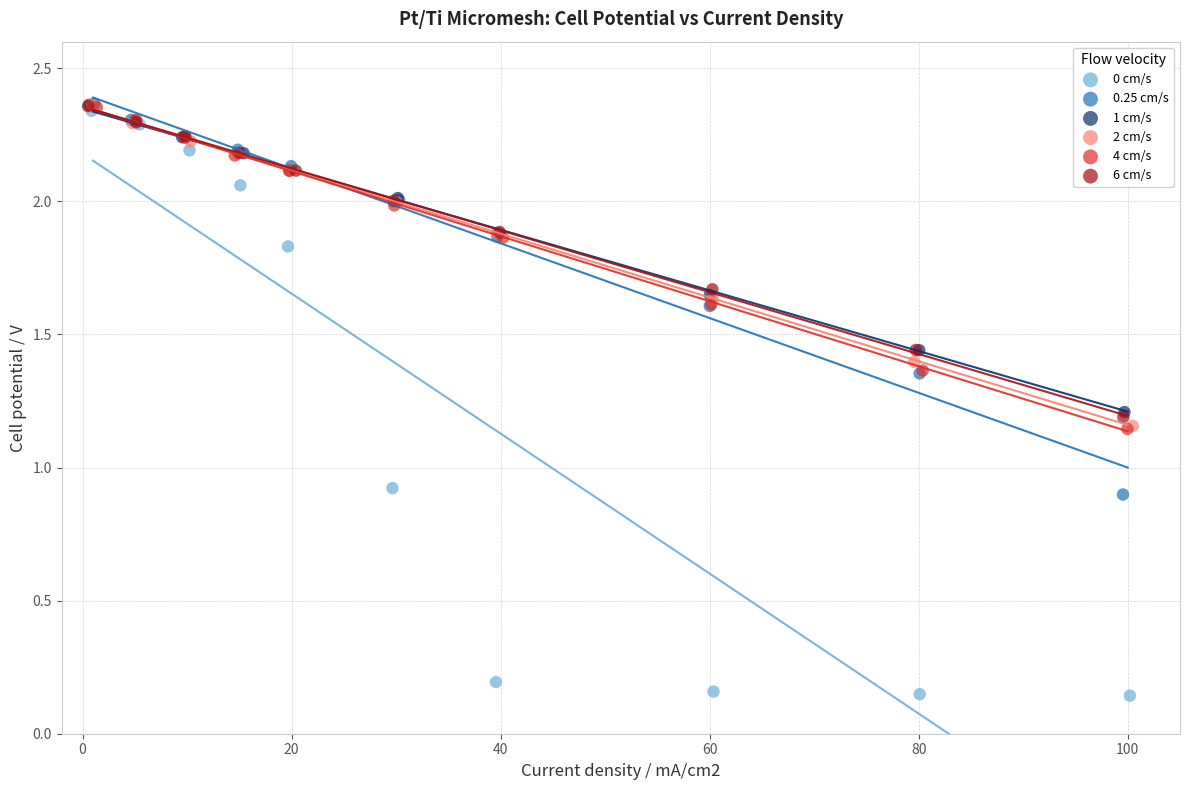

What are all the series names shown in the legend?

0 cm/s, 0.25 cm/s, 1 cm/s, 2 cm/s, 4 cm/s, 6 cm/s